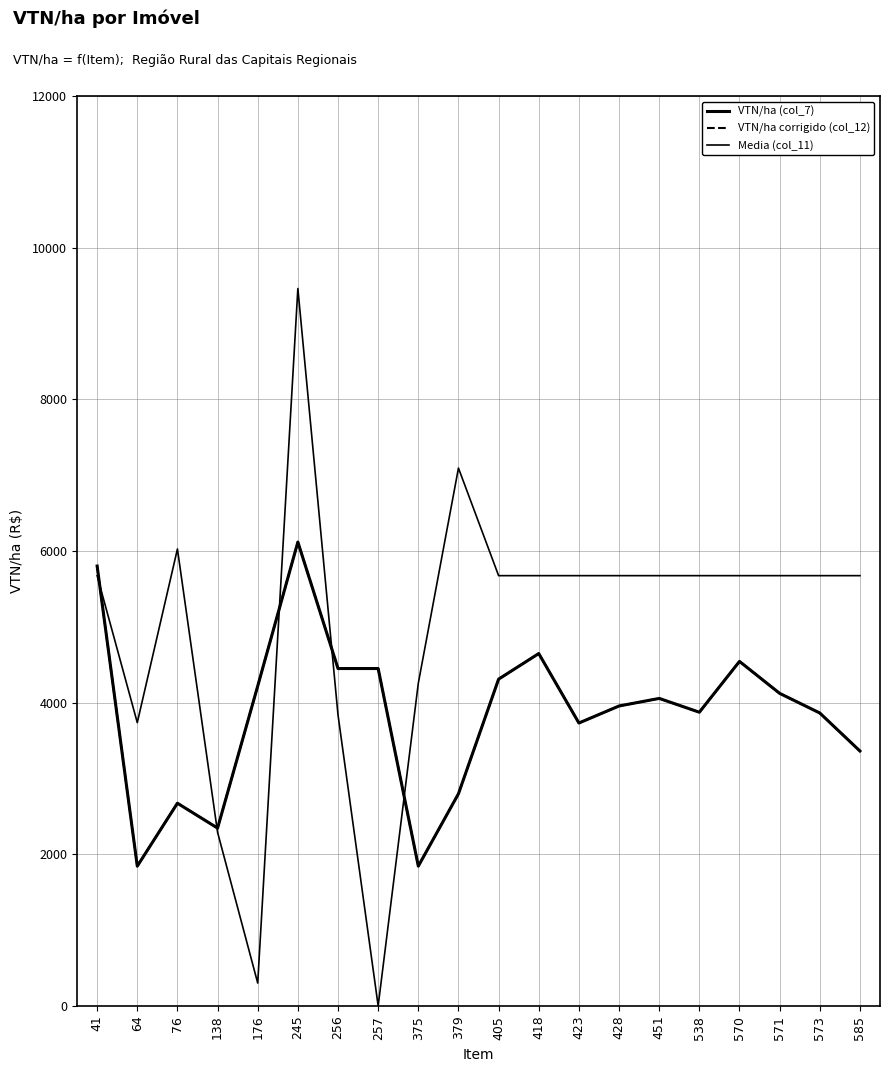

What is the sum of all Media (col_11) values?

99421.7